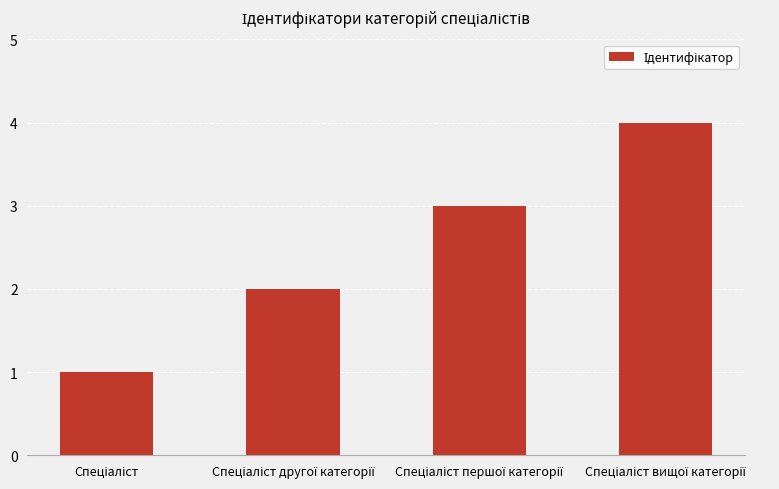

Reading left to right, what are all the values shown in this chart?

1	2	3	4